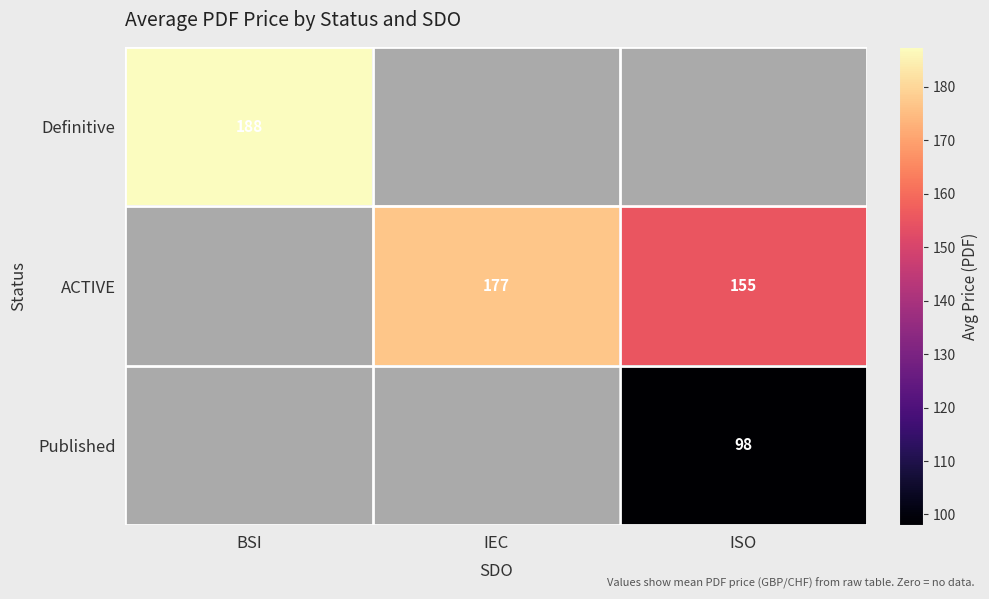

At which category is the sum across all series the highest?

ISO